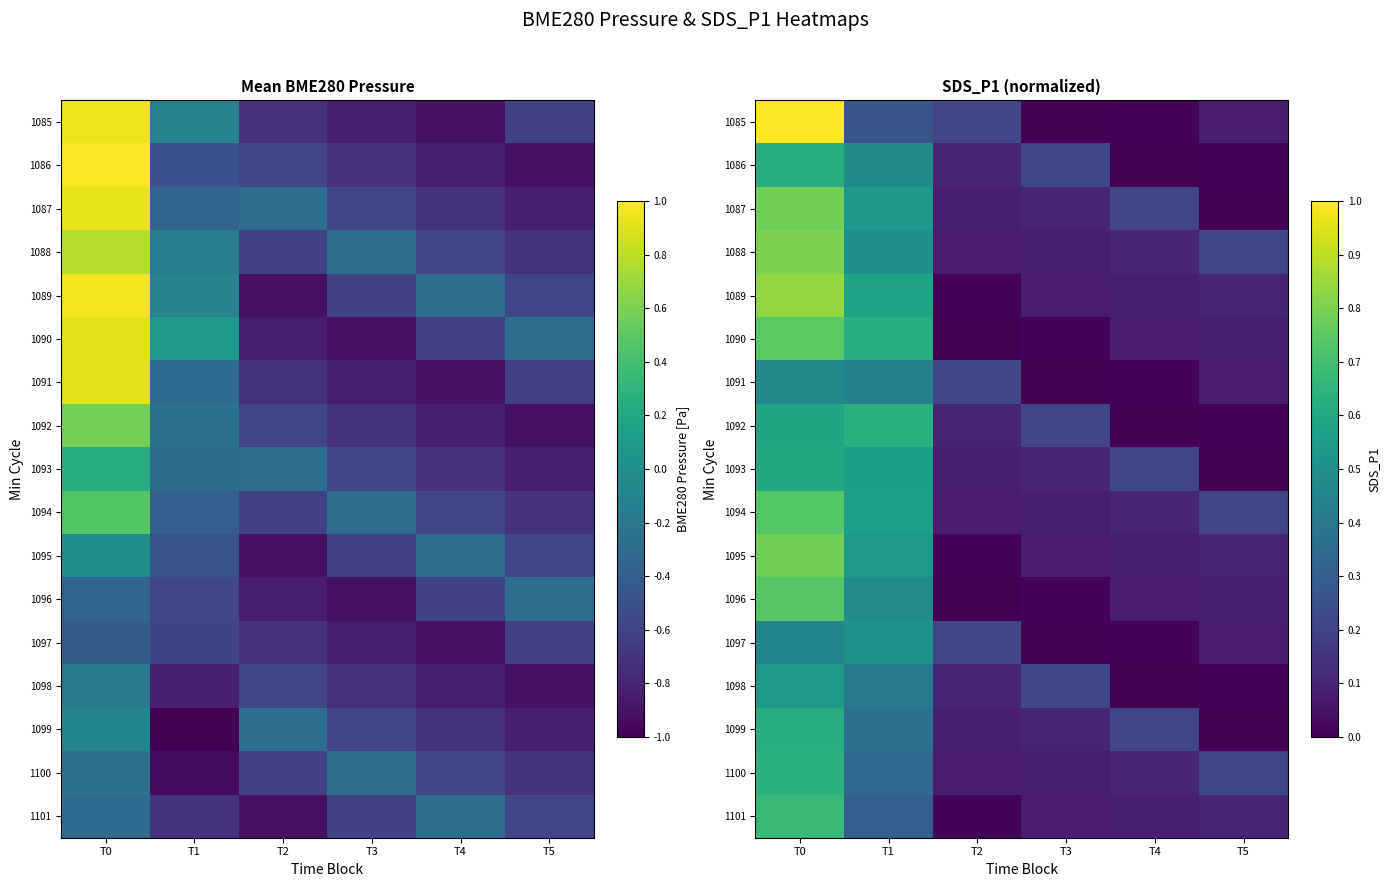

Where is 1087 nearest to the value 0?

T5